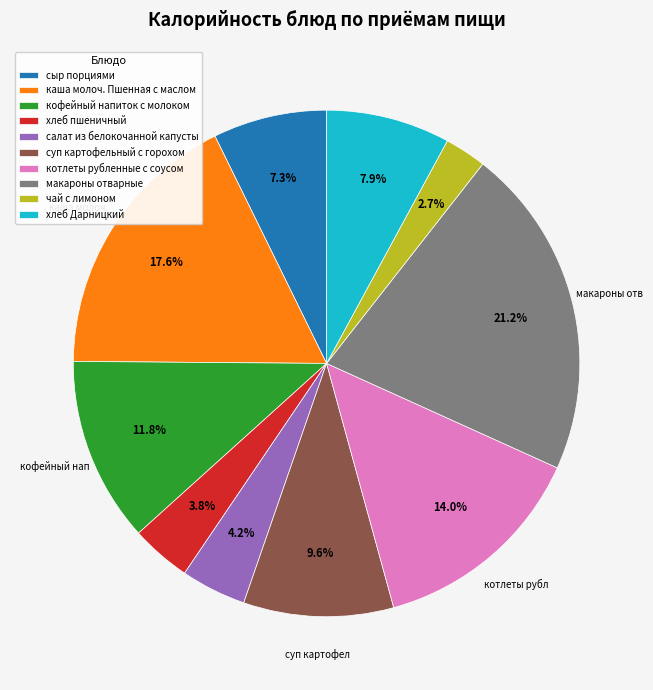

Does any single category account for the majority?

No